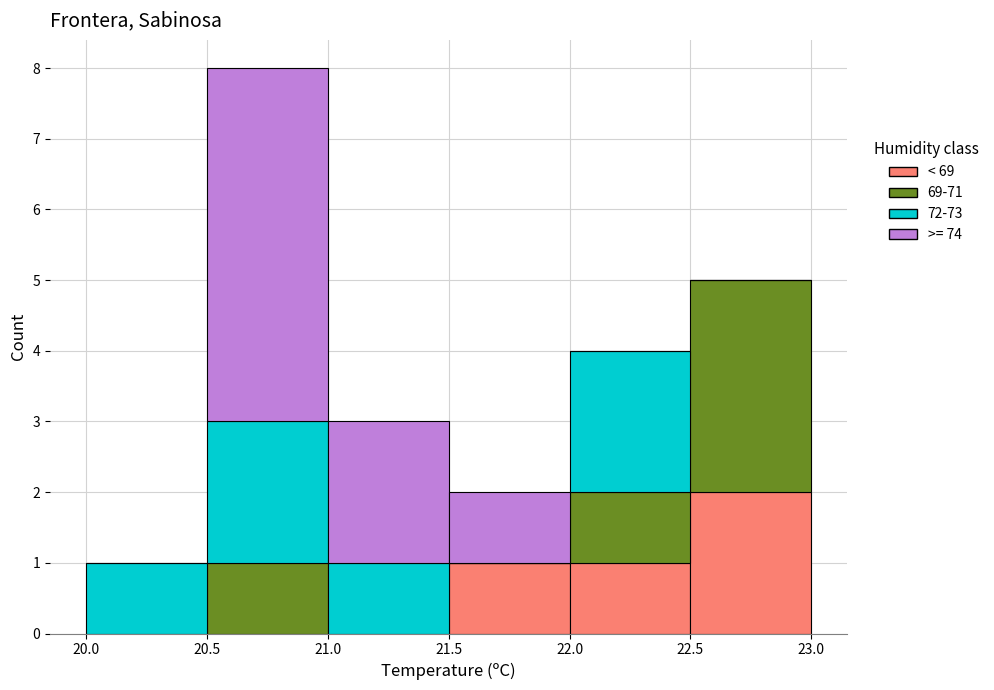

Which range on the x-axis has the tallest stacked bar (by total height)?

20.5 to 21.0